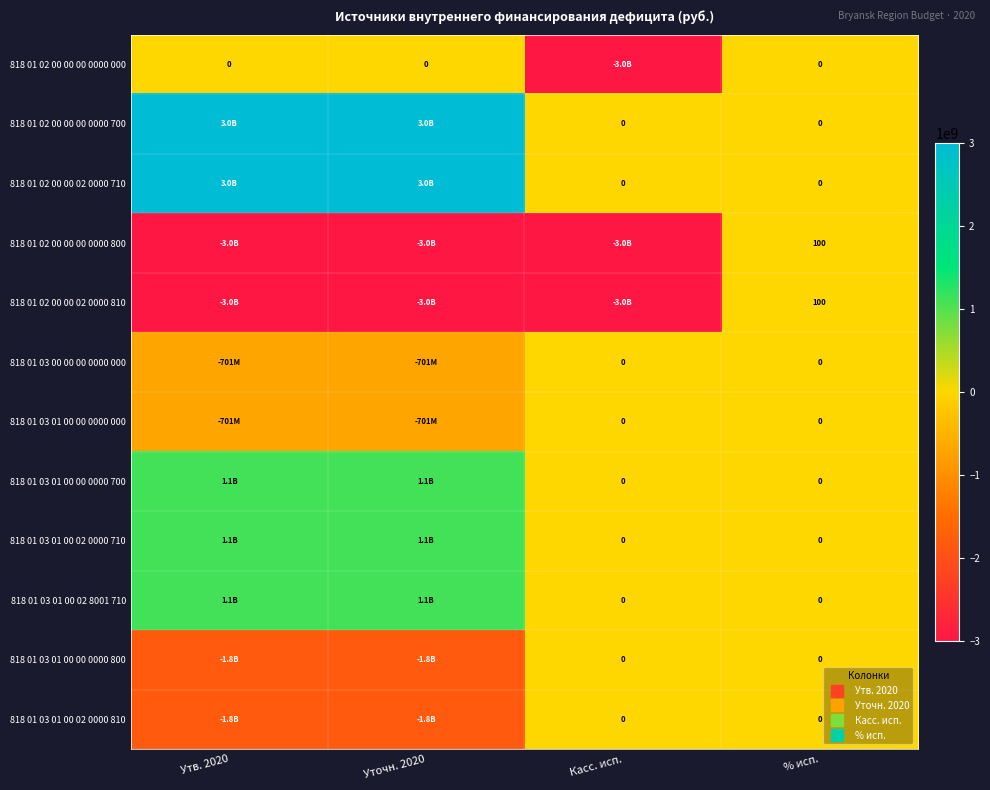

What is the total value across all series at Касс. исп.?

-9000000000